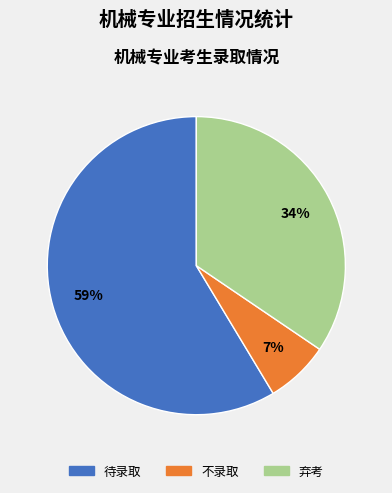

Between 待录取 and 不录取, which is larger?

待录取